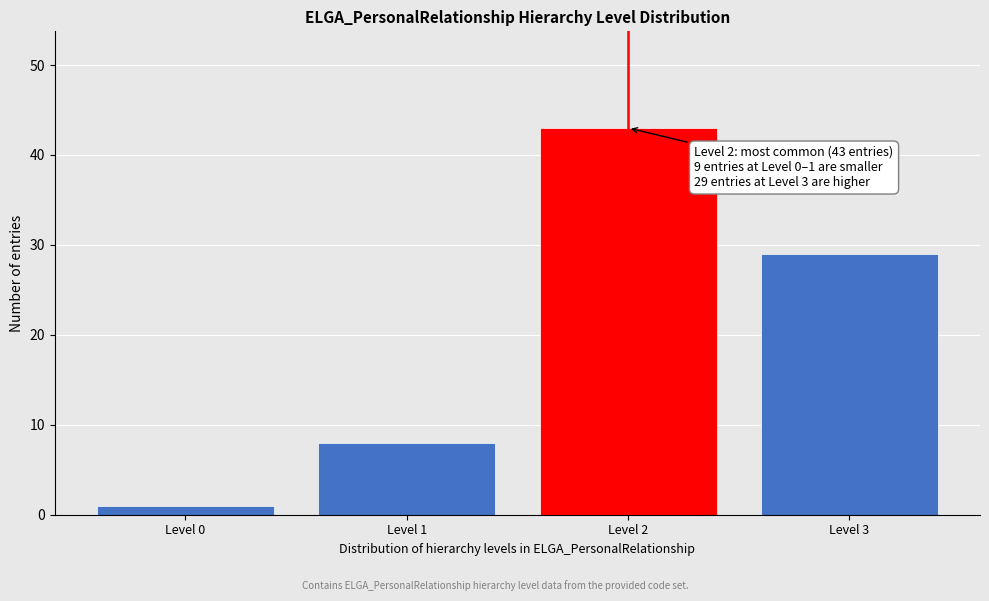

Reading left to right, extract all data points from this chart.

1	8	43	29